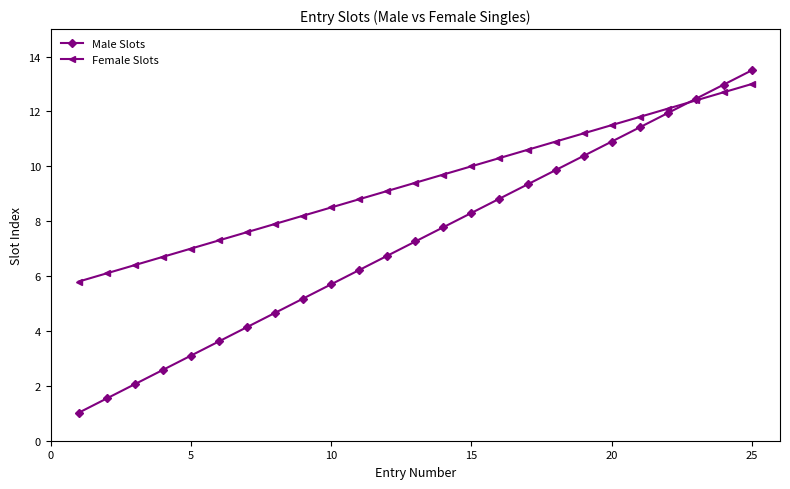

True or false: Male Slots has more than 2 points higher than both neighbors.

False